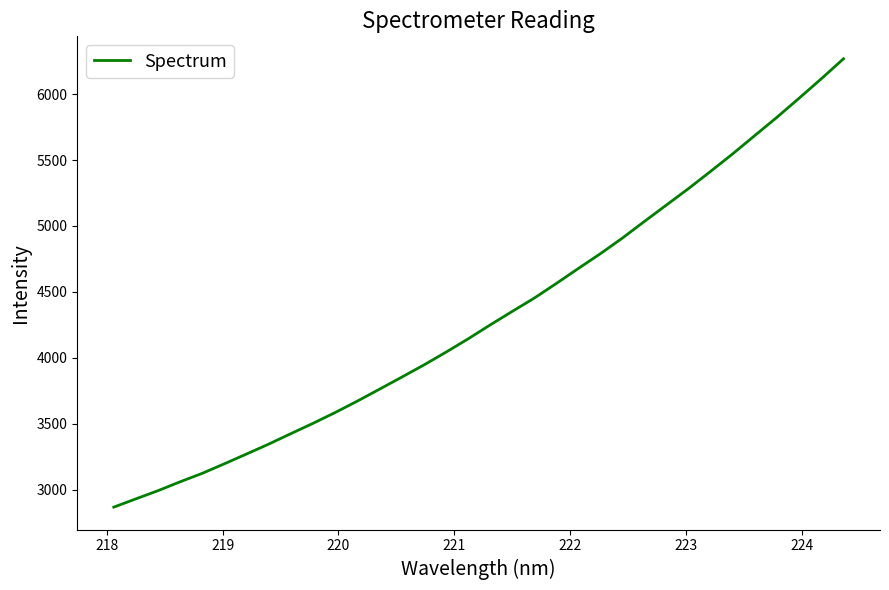

What is the maximum value shown in the chart?

6267.7